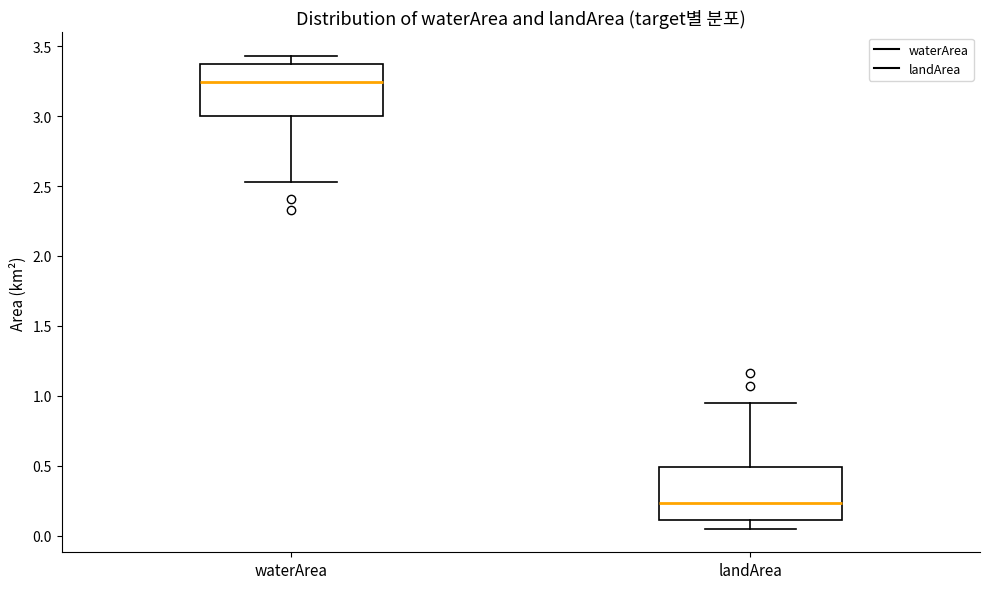

Which box's median line is the lowest?

landArea